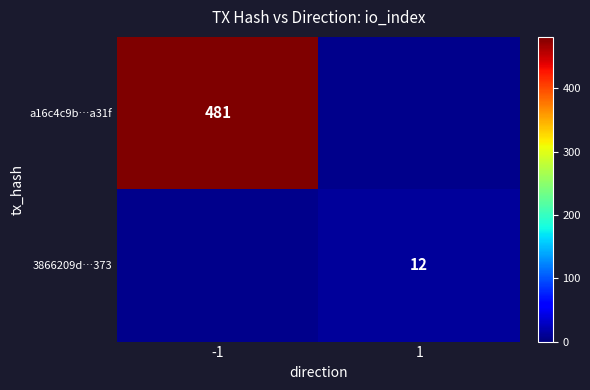

Is the value of 3866209d…373 at 1 greater than the value of a16c4c9b…a31f at -1?

No